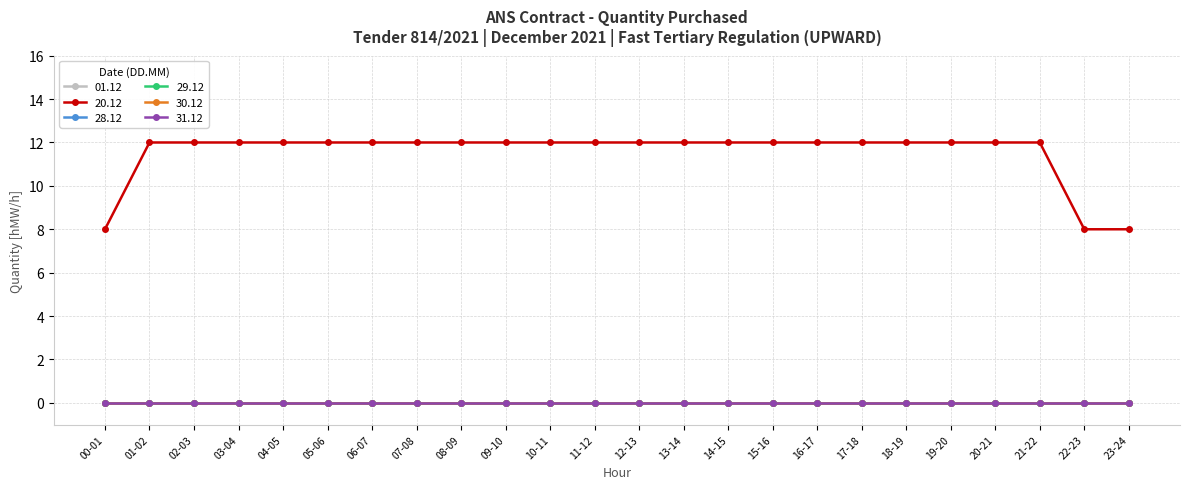

Is this an area chart (filled region under the line)?

No